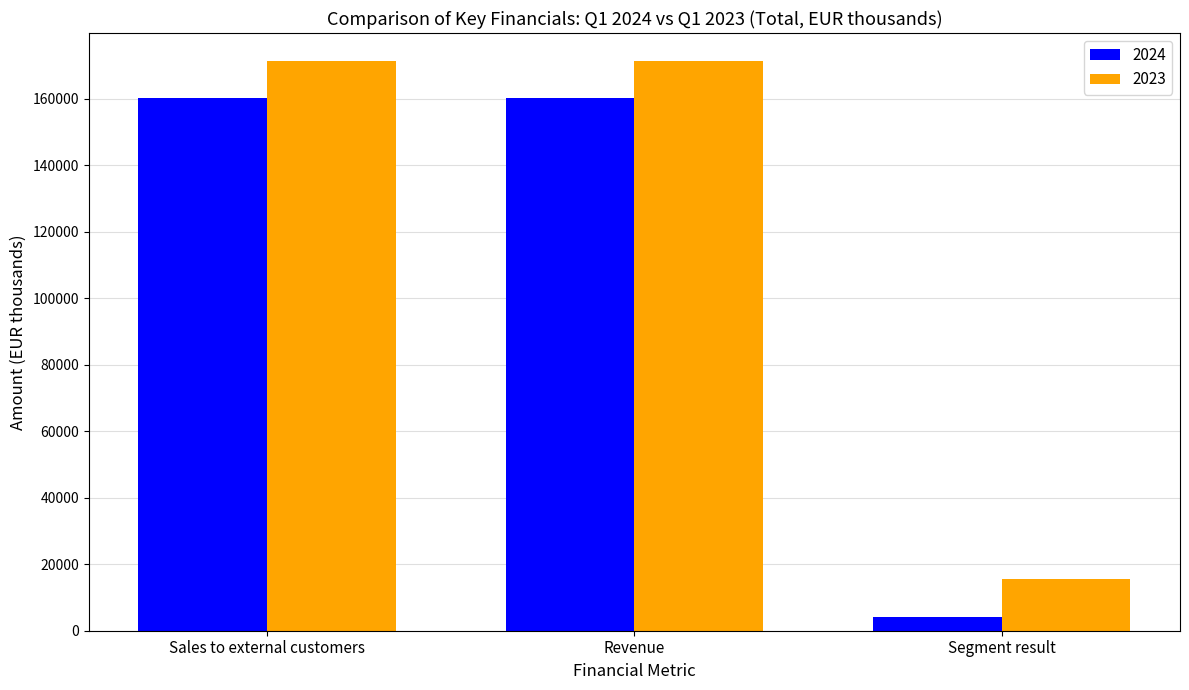

At how many categories does at least one series exceed 152585?

2